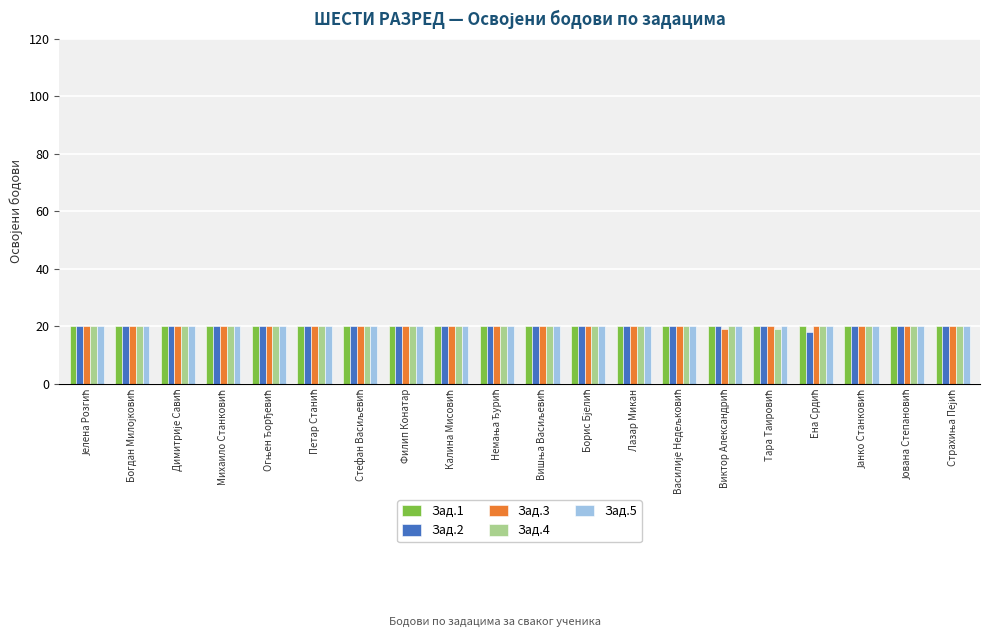

Does the chart contain stacked bars?

No